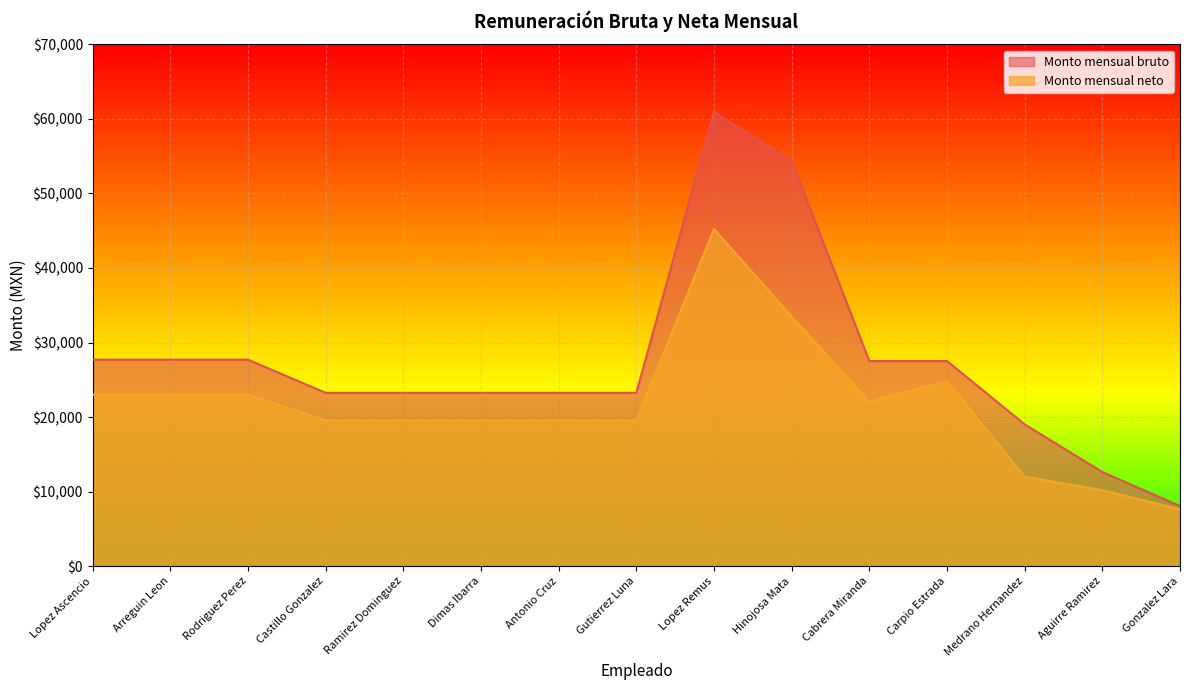

True or false: Monto mensual neto and Monto mensual bruto cross at least once.

False